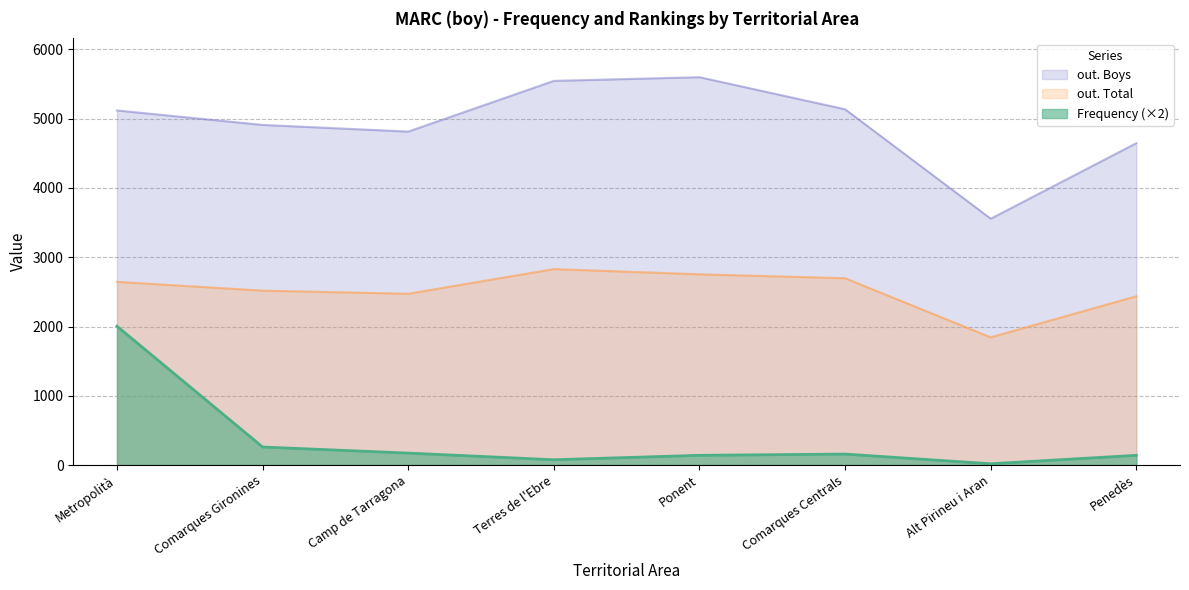

What is the difference between the second highest and second lowest values in the out. Total series?

317